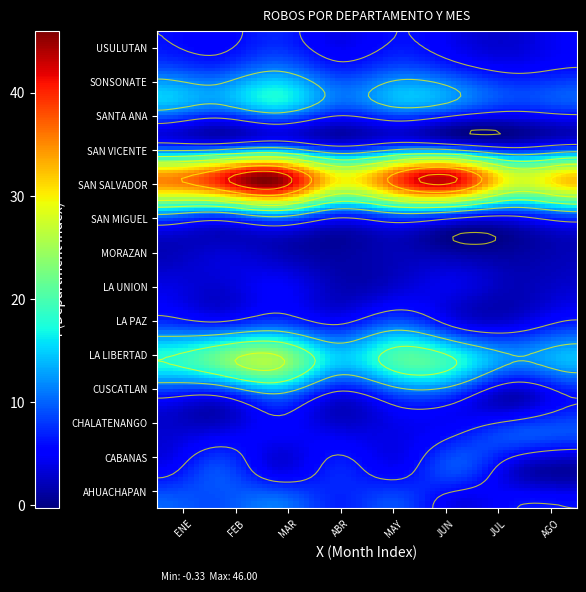

Reading right to left, list all the values displayed in this chart.

AHUACHAPAN: 6	6	4	9	7	11	9	10
CABANAS: 1	3	9	5	7	4	9	5
CHALATENANGO: 9	9	6	4	4	5	4	3
CUSCATLAN: 6	2	7	8	4	10	5	6
LA LIBERTAD: 14	12	18	20	15	25	22	18
LA PAZ: 7	4	5	10	6	9	7	8
LA UNION: 3	2	4	3	2	5	3	4
MORAZAN: 2	1	1	2	1	2	3	2
SAN MIGUEL: 10	7	9	11	8	14	10	12
SAN SALVADOR: 32	28	42	38	30	45	40	35
SAN VICENTE: 4	2	3	5	3	6	4	5
SANTA ANA: 9	8	11	13	10	16	12	14
SONSONATE: 6	5	7	9	7	11	8	9
USULUTAN: 5	3	4	6	4	7	5	6